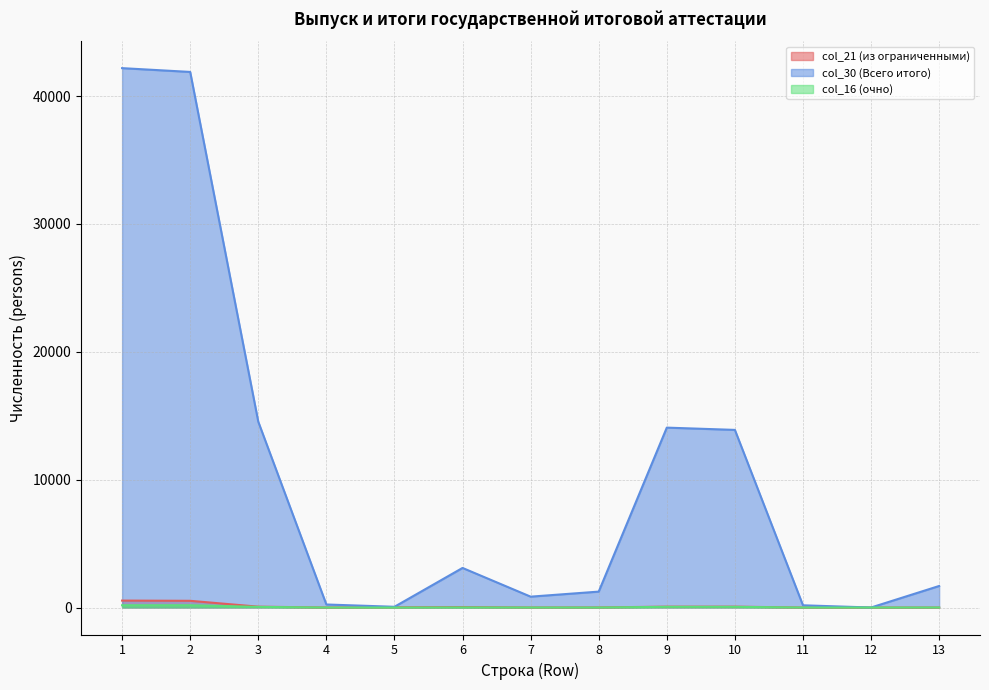

Reading right to left, extract all data points from this chart.

col_21 (из ограниченными): 1	0	0	69	69	8	4	36	17	1	68	526	544
col_30 (Всего итого): 1686	2	175	13894	14071	1245	851	3097	59	238	14534	41891	42188
col_16 (очно): 3	0	1	54	55	2	2	8	0	0	51	178	178